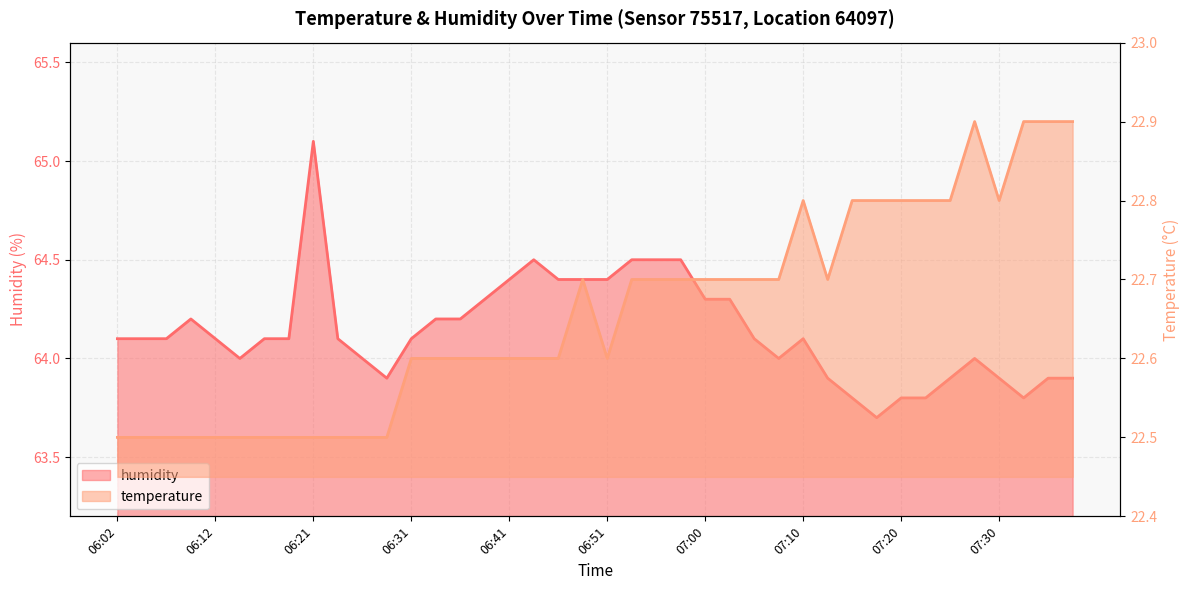

What is the maximum value shown in the chart?

65.1